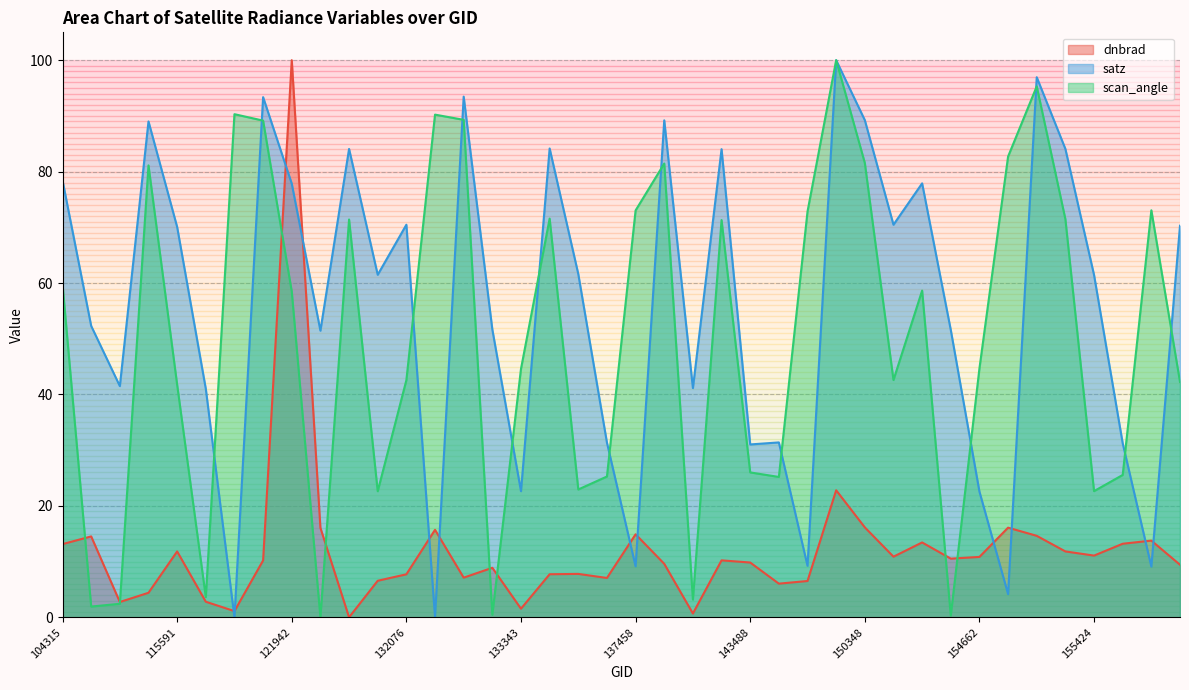

Which series has the largest total across all categories?

satz